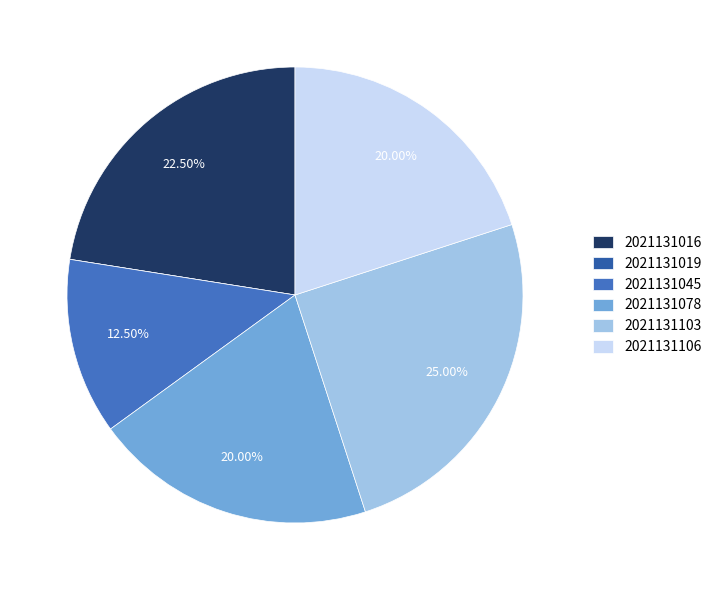

What percentage is the 2021131016 slice, to the nearest percent?

22%